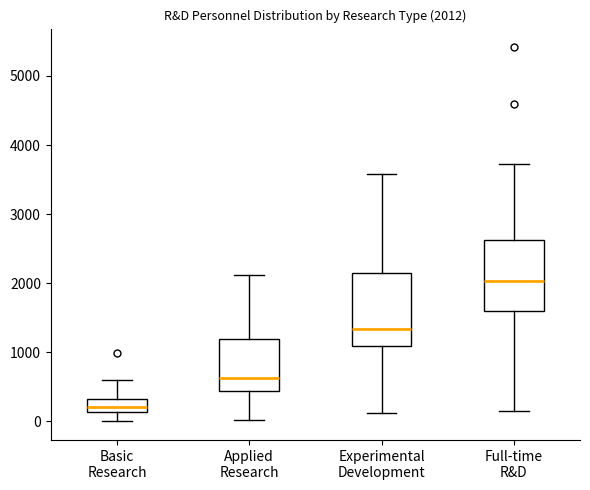

Which box's median line is the highest?

Full-time R&D